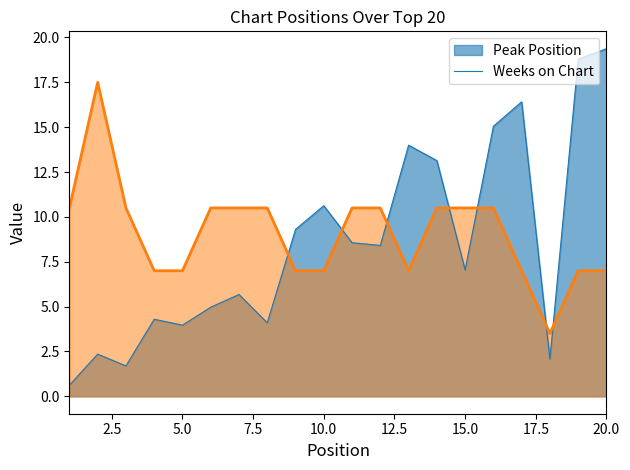

Reading left to right, extract all data points from this chart.

Peak Position: 0.6	2.4	1.7	4.3	4.0	5.0	5.7	4.1	9.3	10.6	8.6	8.4	14.0	13.1	7.0	15.1	16.4	2.1	18.8	19.4
Weeks on Chart: 10.5	17.5	10.5	7.0	7.0	10.5	10.5	10.5	7.0	7.0	10.5	10.5	7.0	10.5	10.5	10.5	7.0	3.5	7.0	7.0